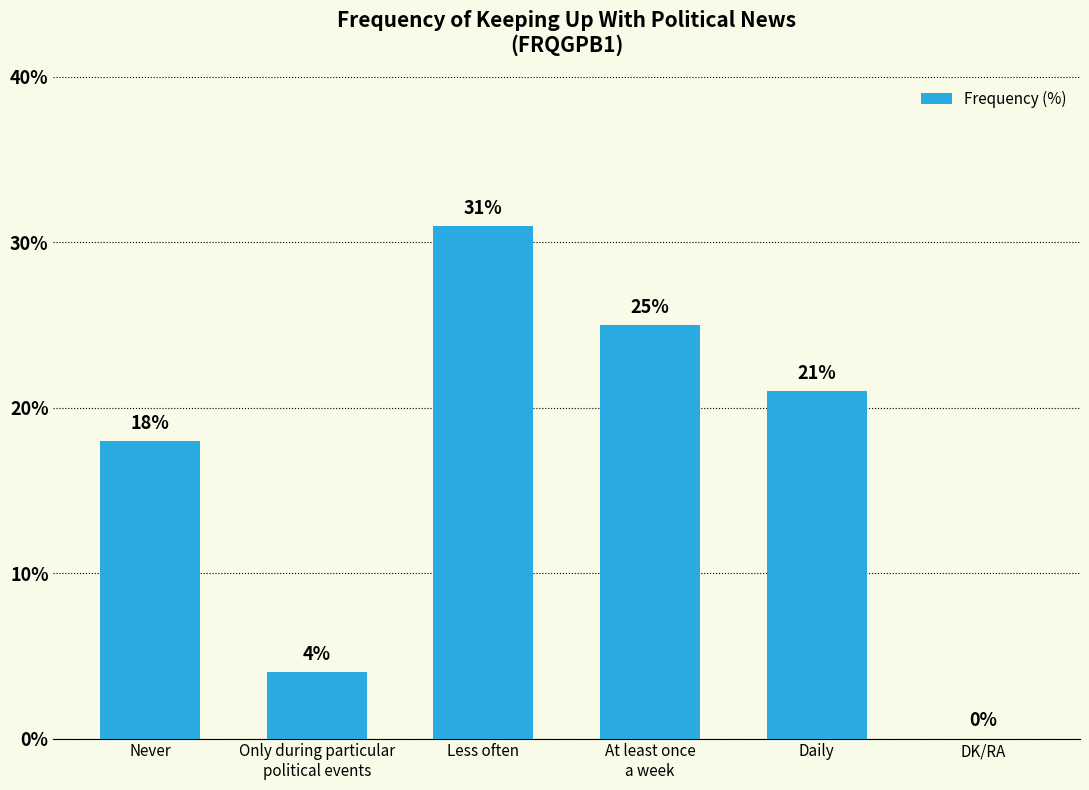

Reading left to right, what are all the values shown in this chart?

Never=18	Only during particular
political events=4	Less often=31	At least once
a week=25	Daily=21	DK/RA=0